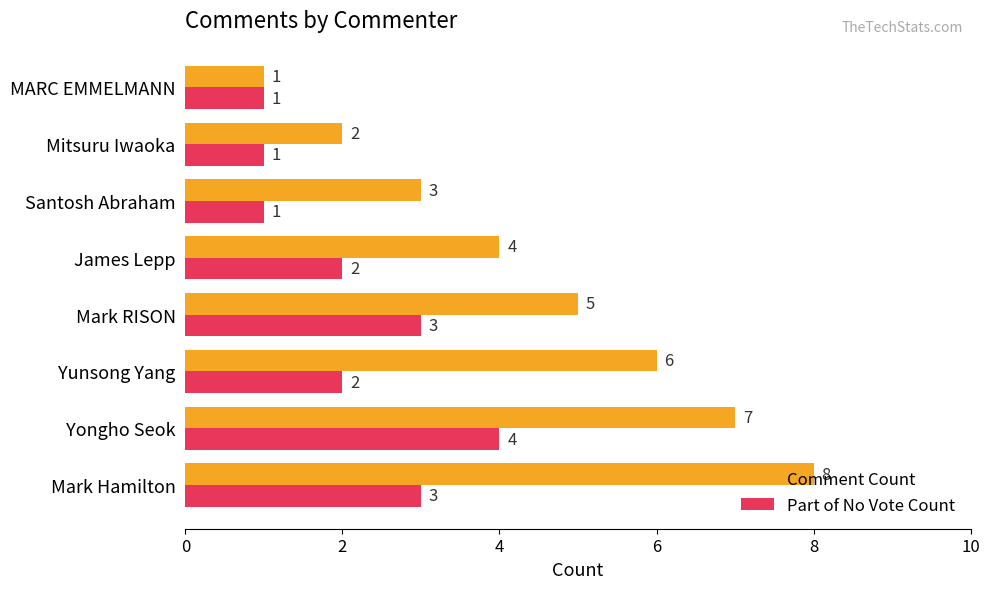

The value of Part of No Vote Count at Yunsong Yang is 2. True or false?

True